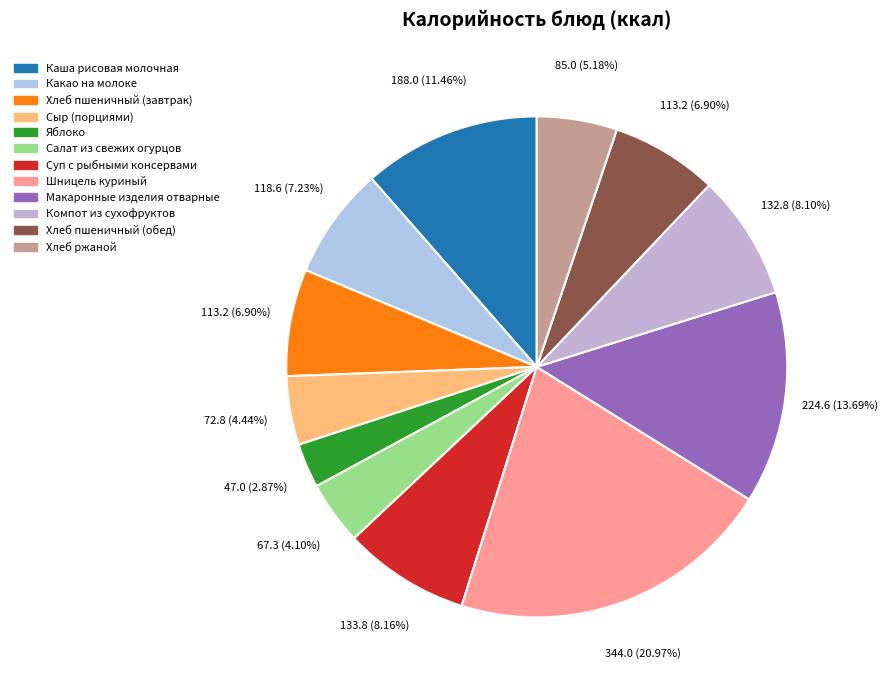

Which category has the smallest portion of the pie?

Яблоко